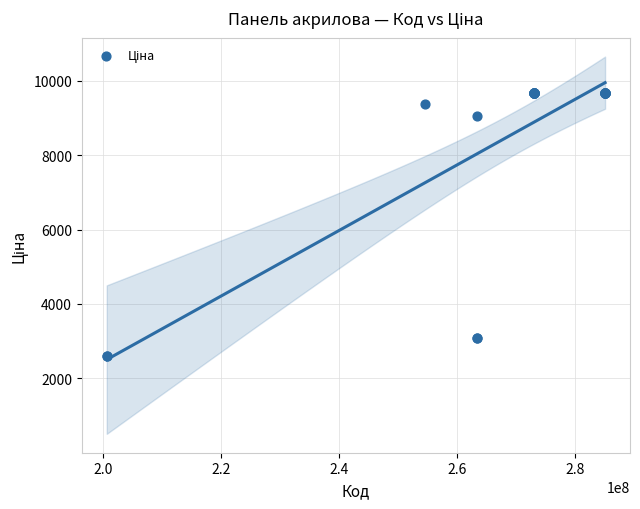

What Y value in the scatter plot is closest to 6129?

9060.9